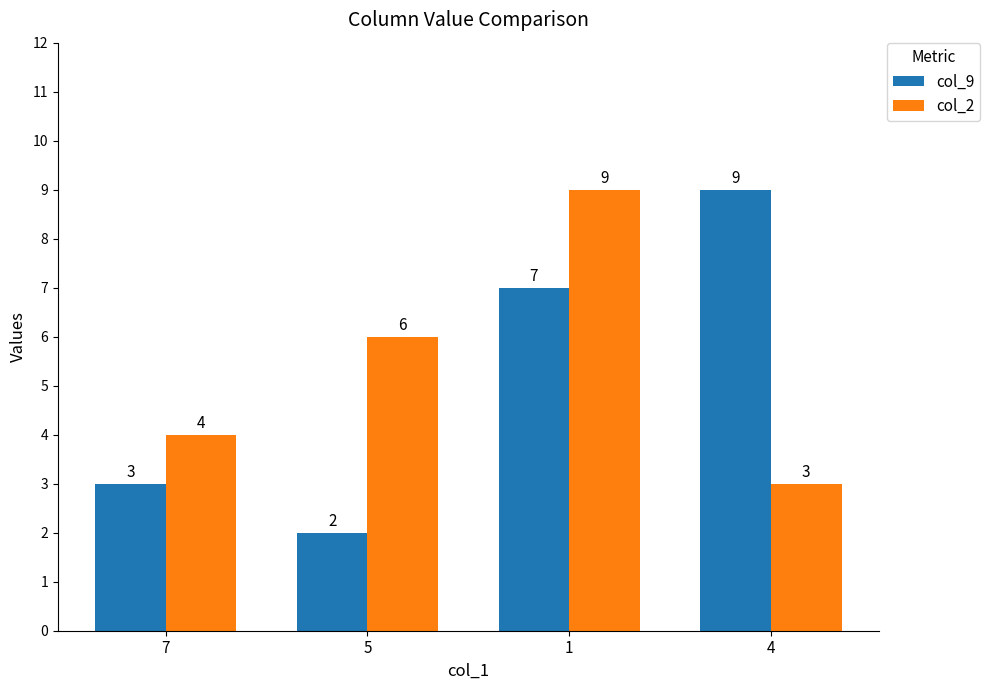

What is the spread (max minus min) of values at 7?

1